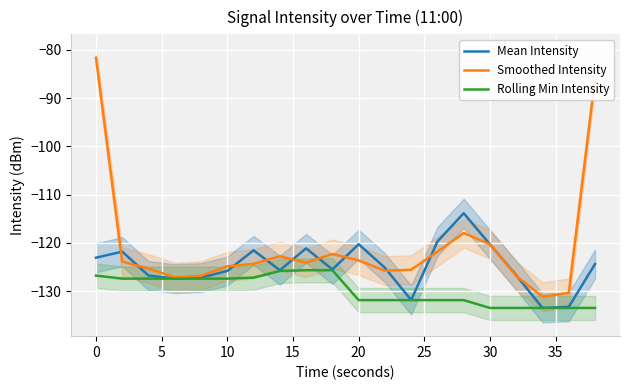

The Mean Intensity series shows -35.1 at 20. True or false?

False